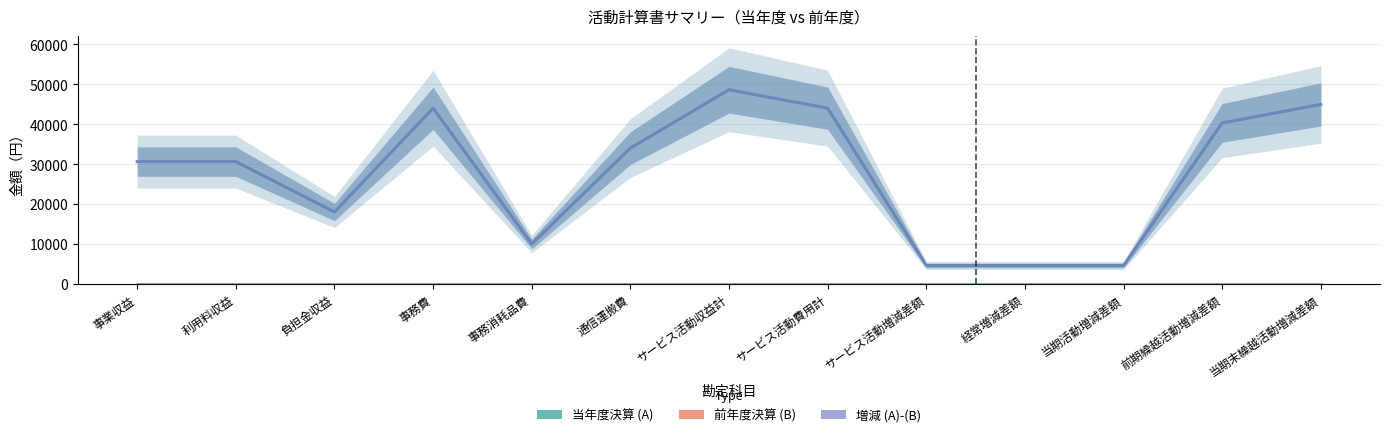

How many lines are shown in the chart?

3